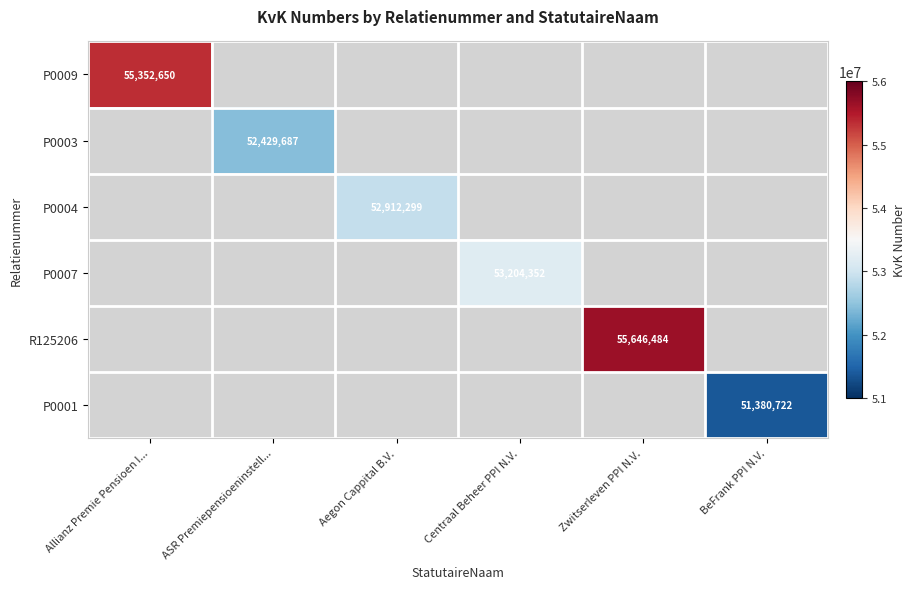

Between Centraal Beheer PPI N.V. and Zwitserleven PPI N.V., which is larger?

Zwitserleven PPI N.V.